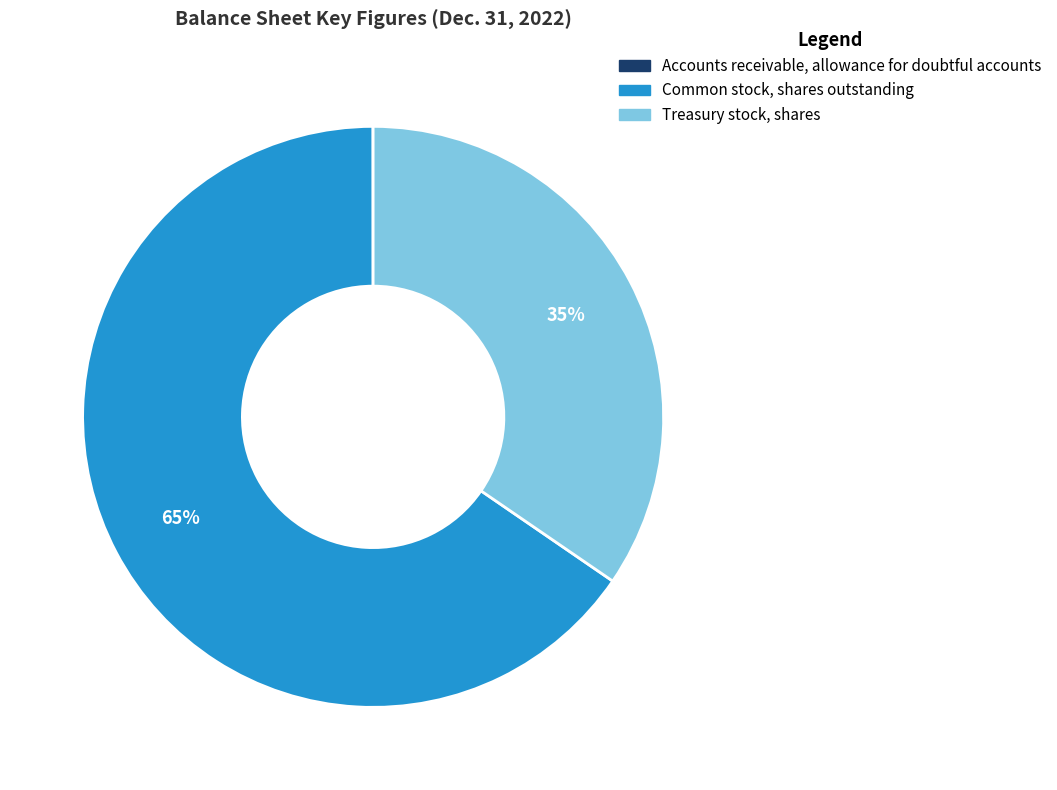

The Common stock, shares outstanding slice represents 65% of the pie. True or false?

True